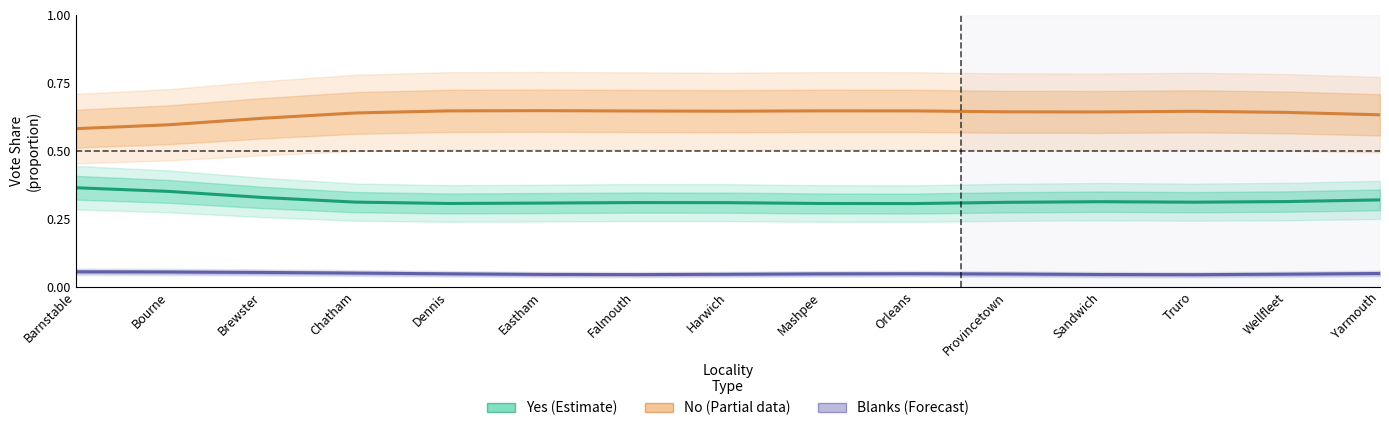

What is the label of the 3rd point from the left?

Brewster